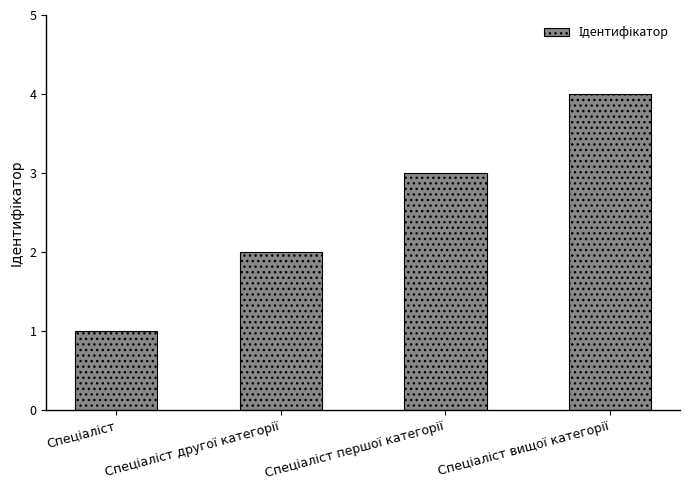

What is the maximum value shown in the chart?

4